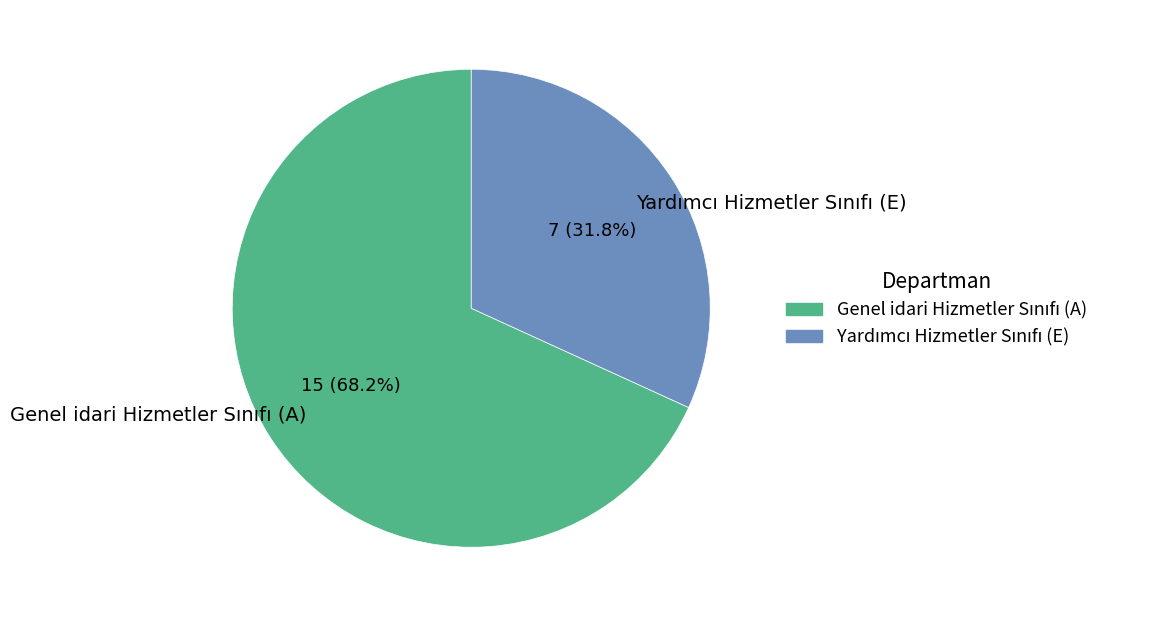

Is there any slice that represents more than half of the pie?

Yes